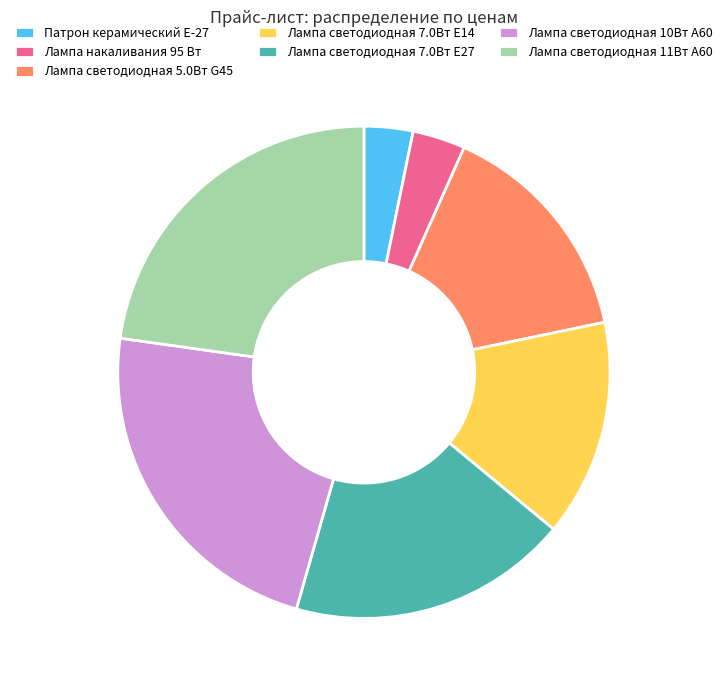

Is Патрон керамический Е-27 the majority of the pie?

No